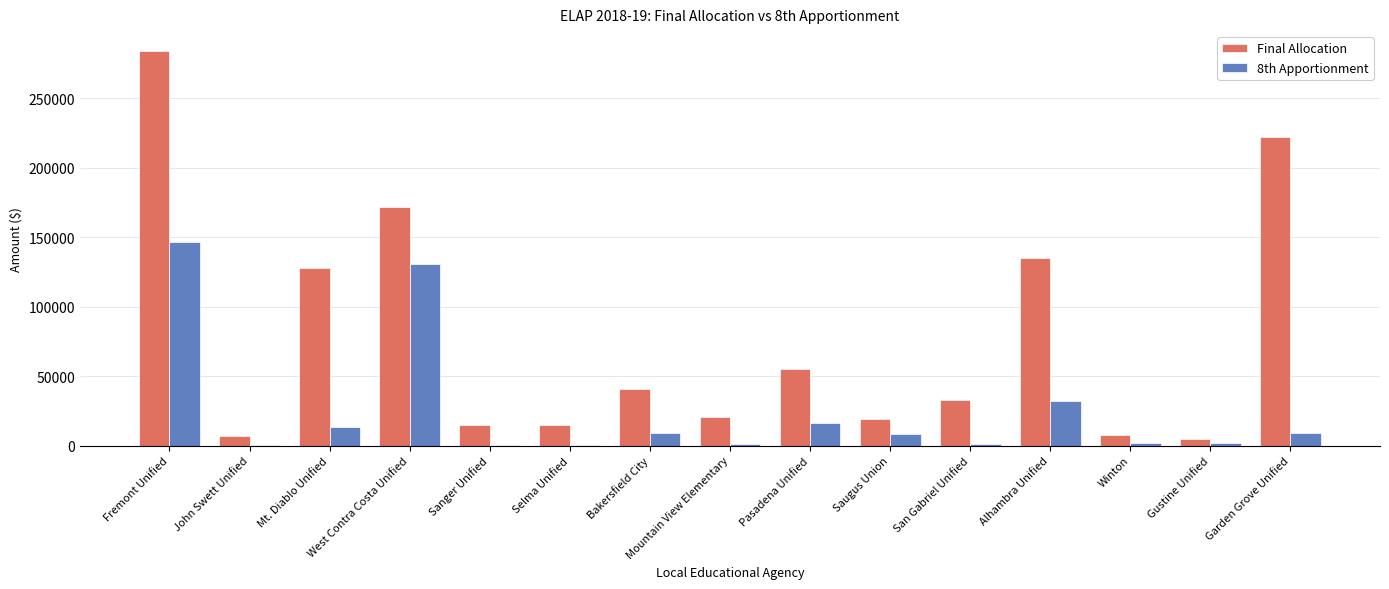

True or false: Final Allocation has a value of 6688 at John Swett Unified.

True